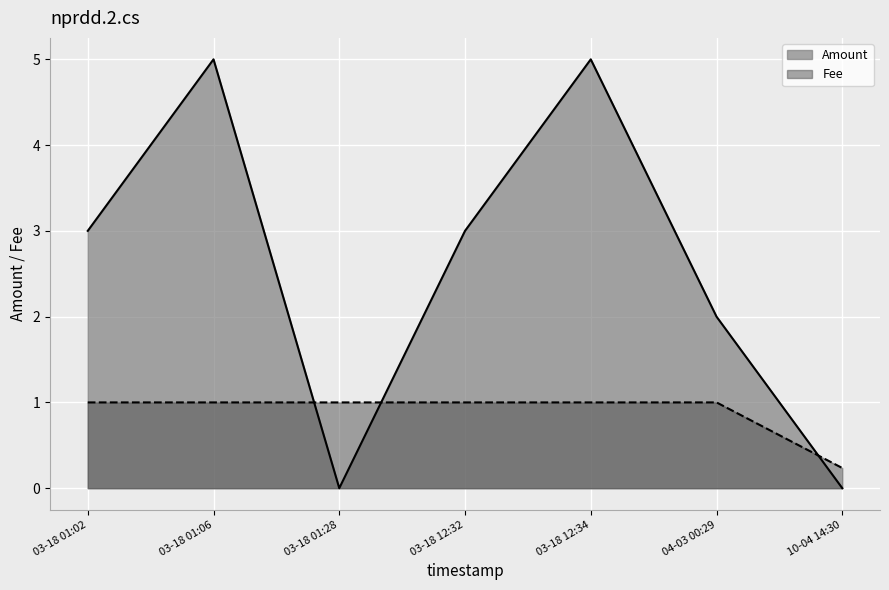

Which series ends up on top after the final intersection of Amount and Fee?

Fee